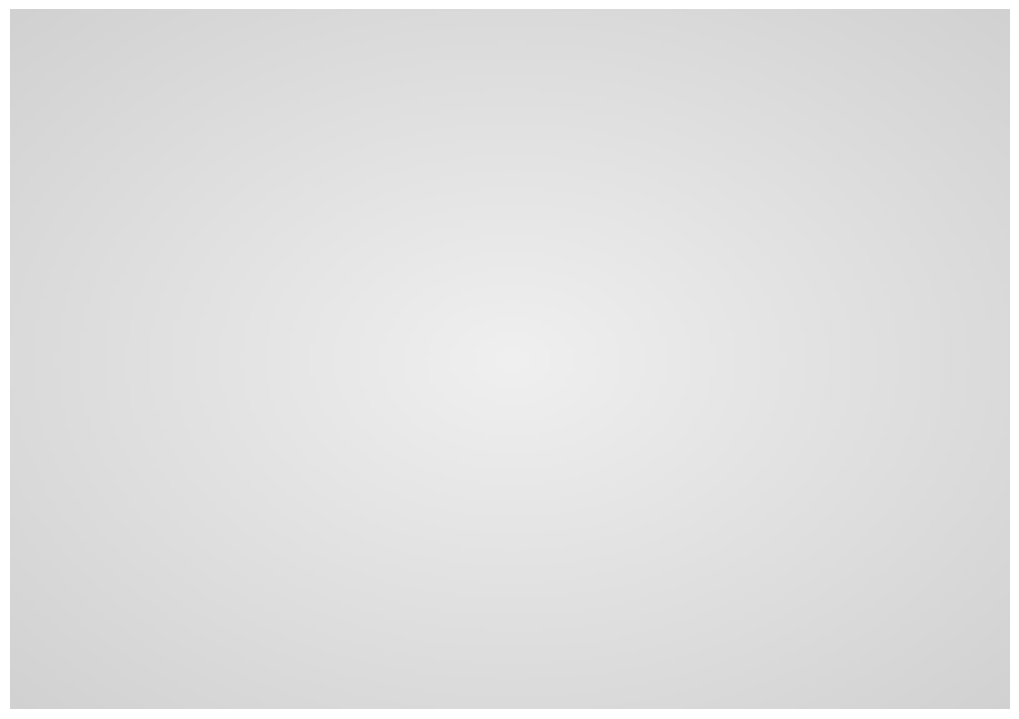

What is the smallest slice in the pie chart?

108